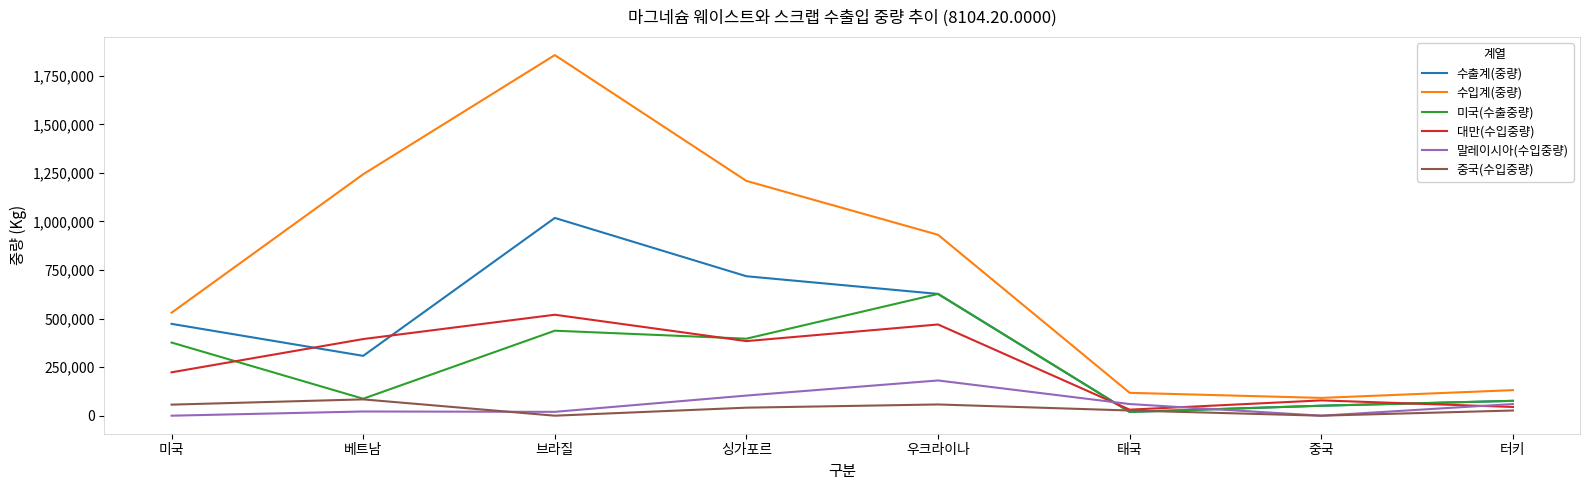

What is the average value of the 수입계(중량) series?

763716